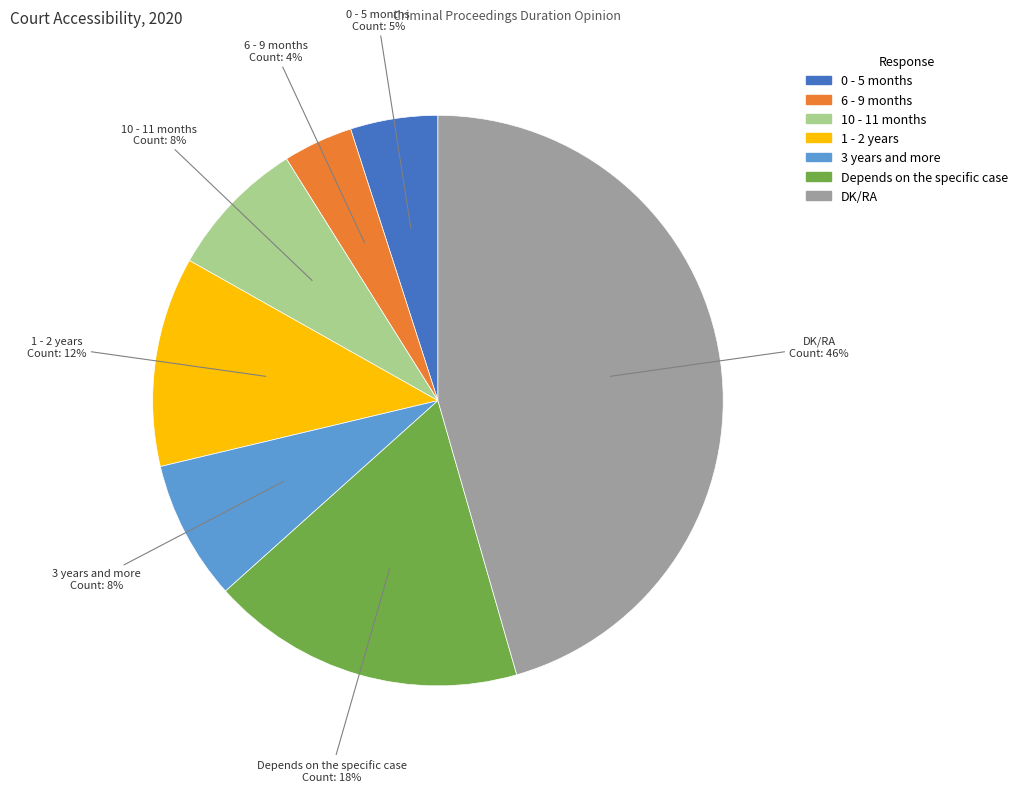

To the nearest percent, what portion does DK/RA represent?

46%